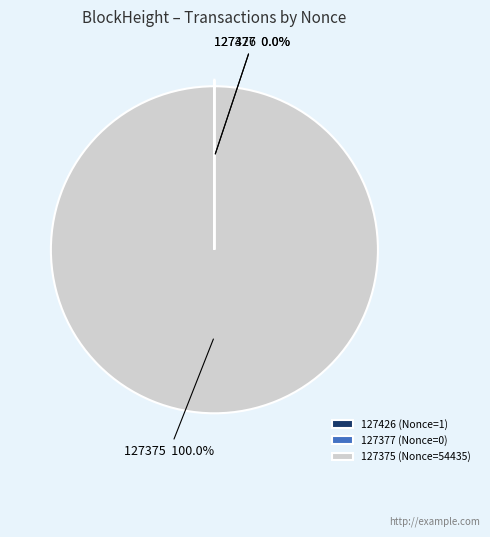

What is the change in value from 127426 to 127375?

+54434